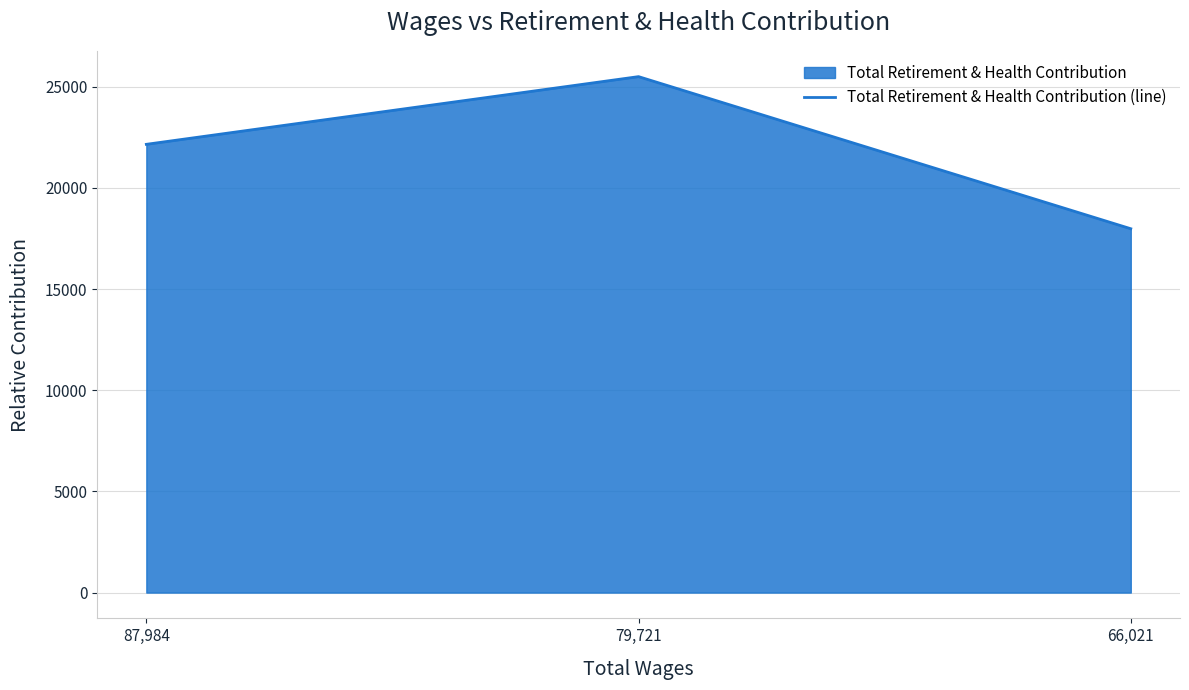

True or false: the data shows 6046 at 87,984.

False